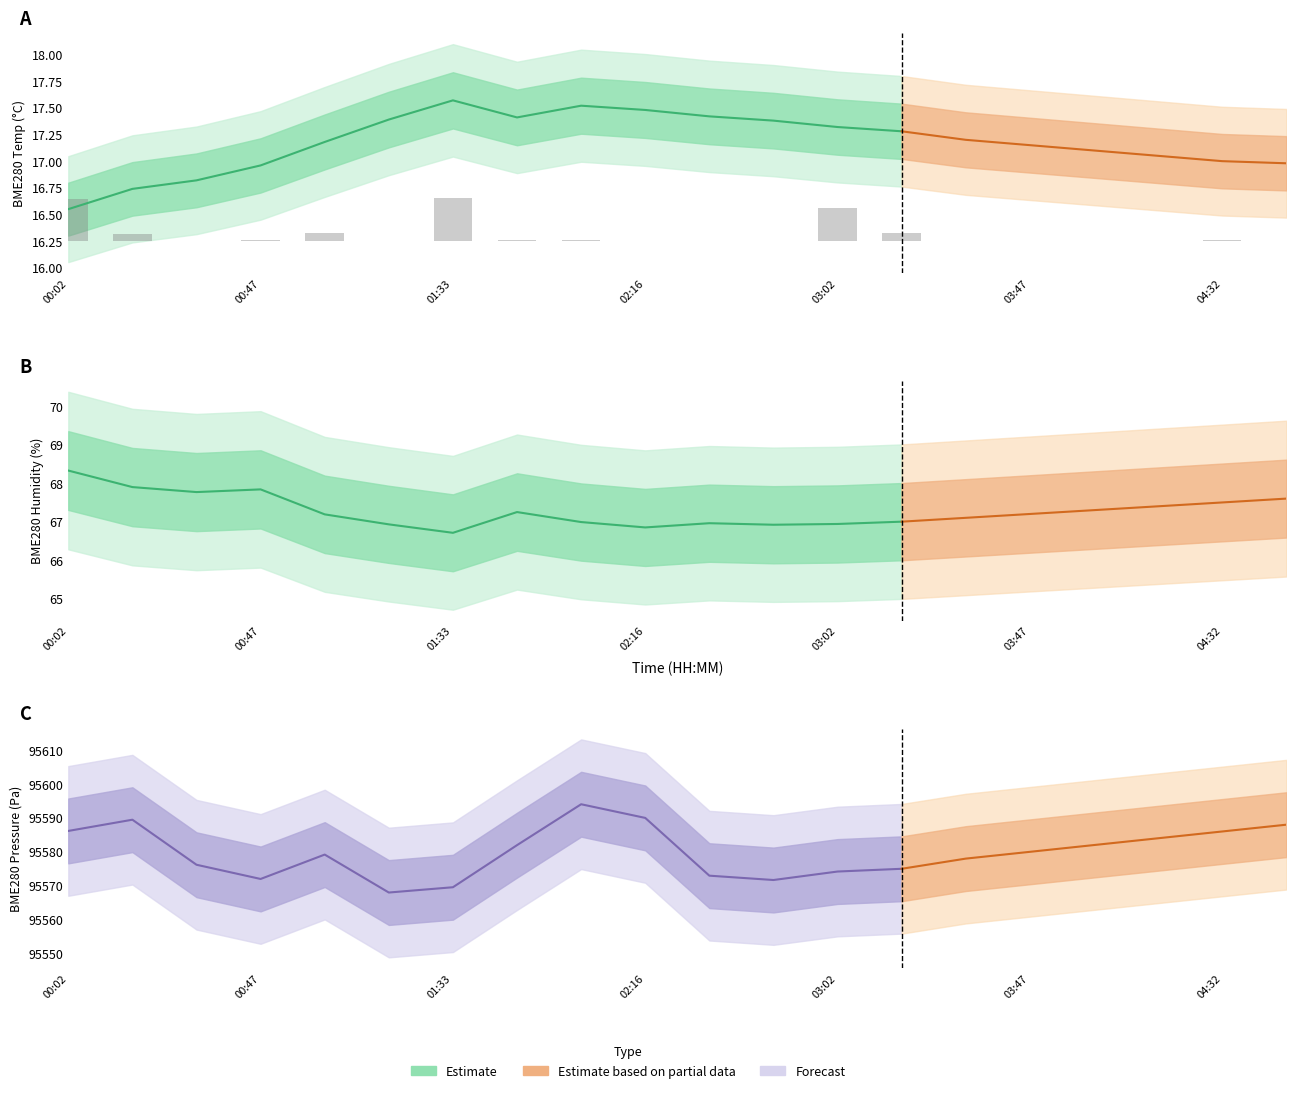

At how many categories does at least one series exceed 21342?

20